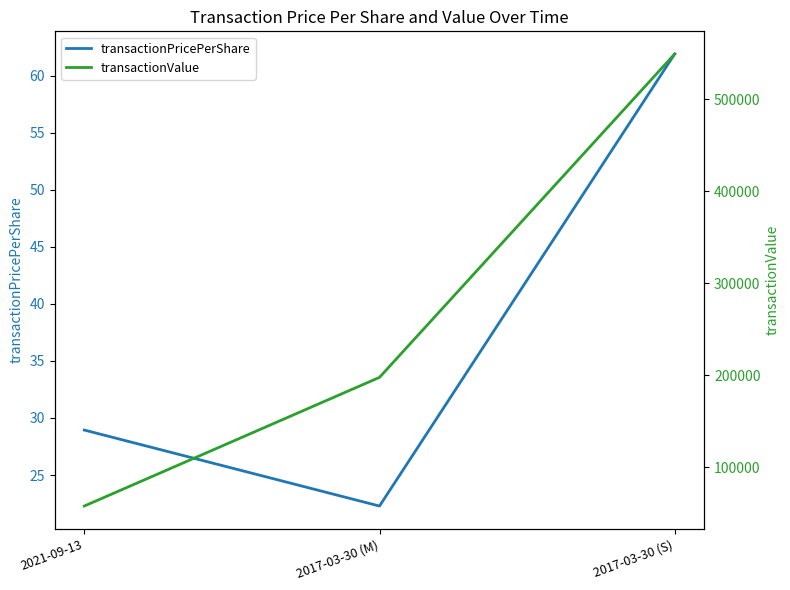

Between 2021-09-13 and 2017-03-30 (S), which is larger?

2017-03-30 (S)